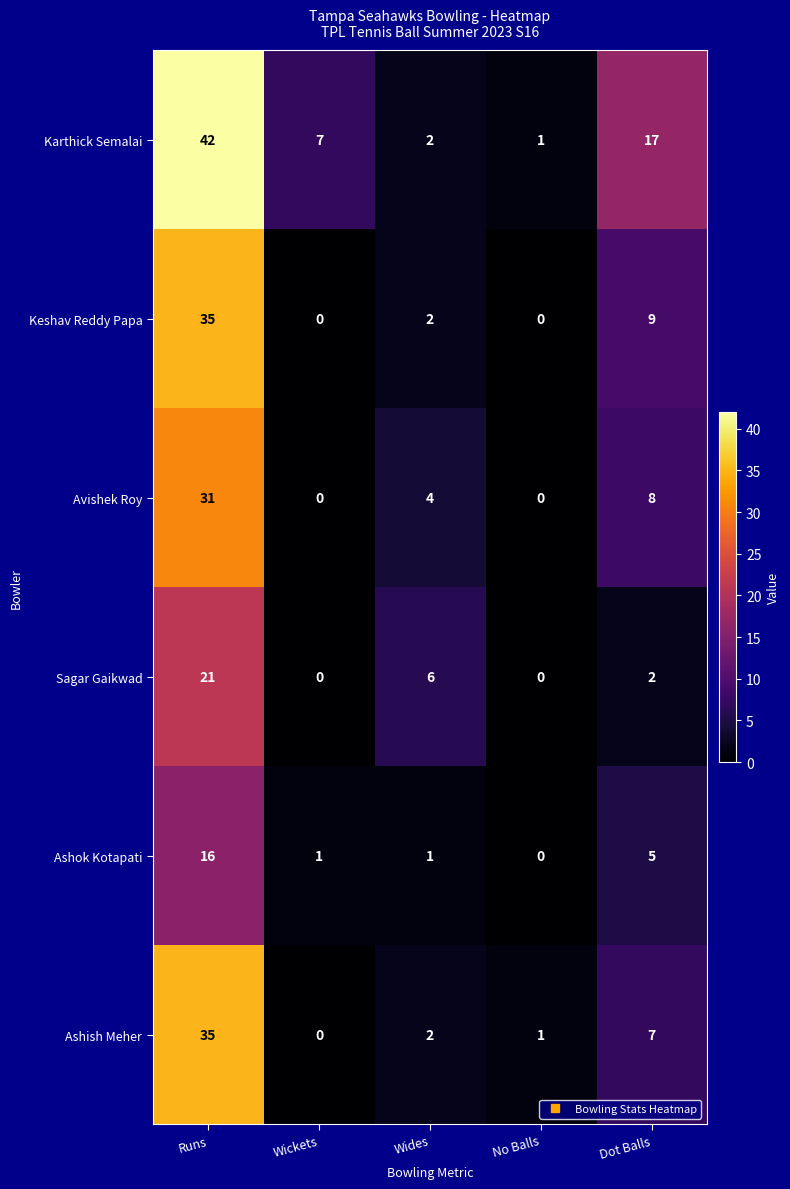

Count the number of categories in the chart.

5